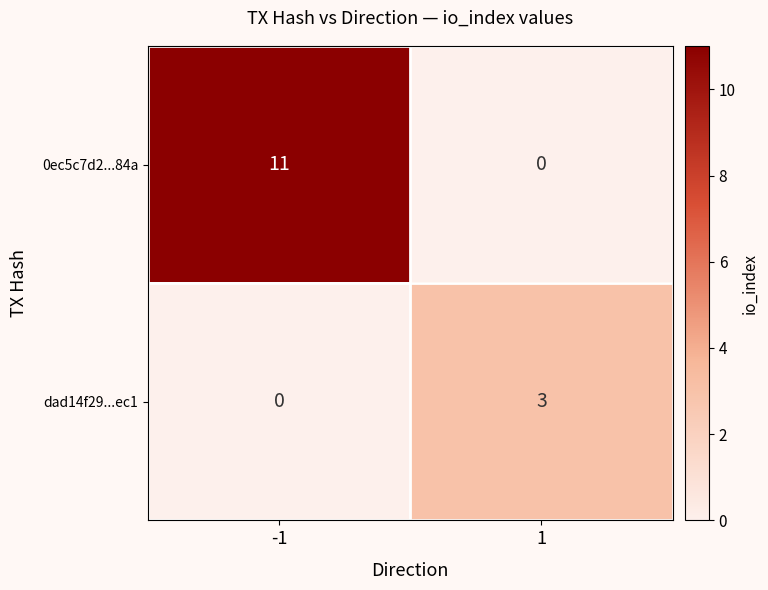

Reading left to right, what are all the values shown in this chart?

0ec5c7d2...84a: 11	0
dad14f29...ec1: 0	3